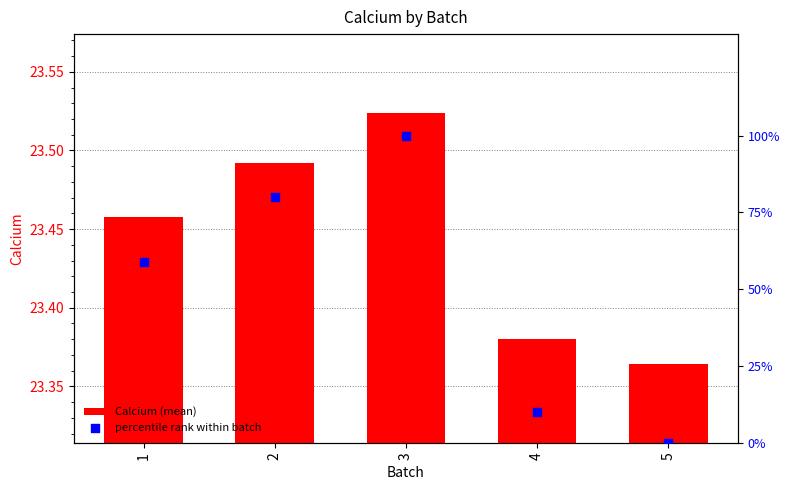

What are all the series names shown in the legend?

Calcium (mean), percentile rank within batch